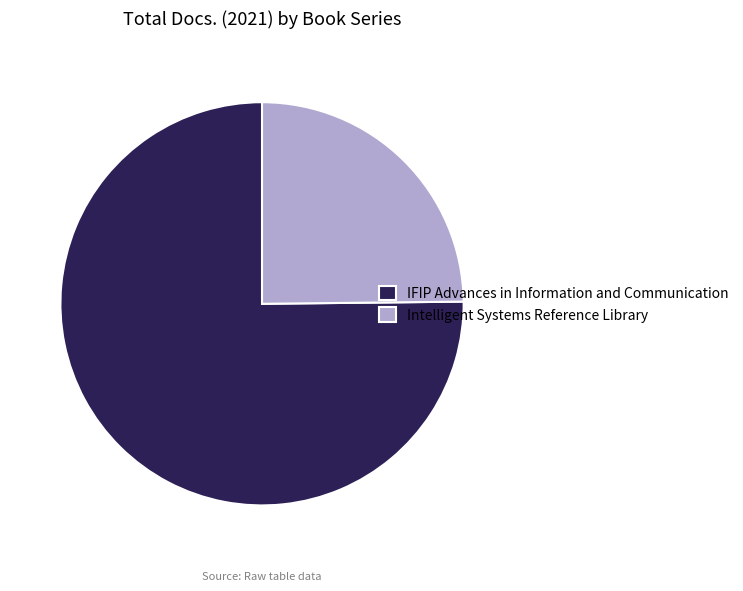

True or false: IFIP Advances in Information and Communication accounts for 75% of the total.

True